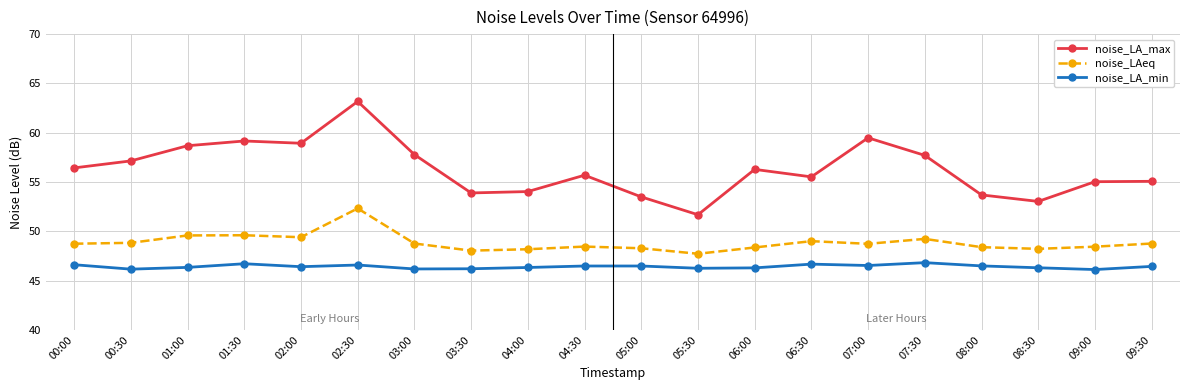

True or false: noise_LA_min and noise_LA_max intersect in this chart.

False